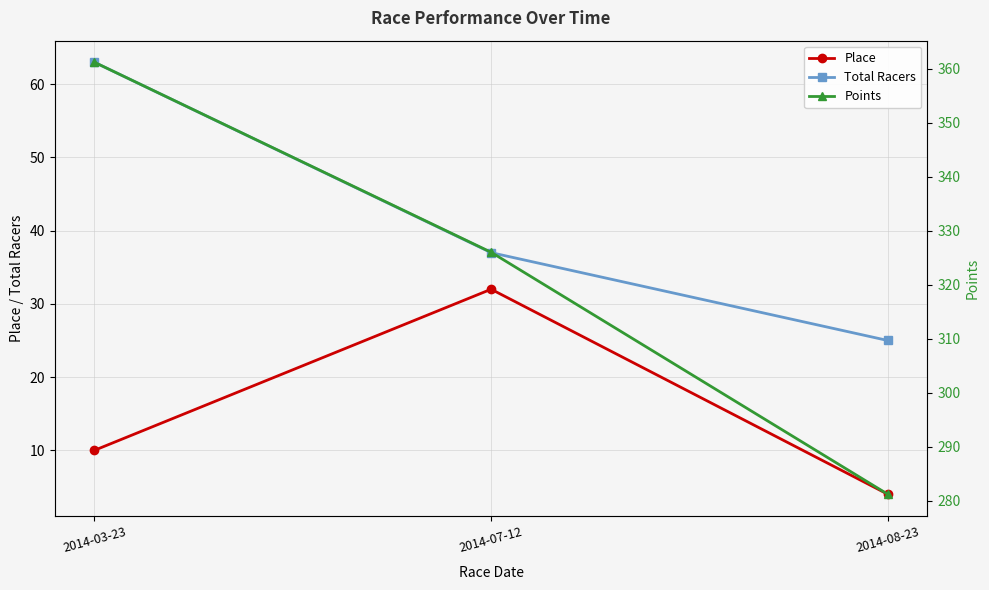

What is the value of the Total Racers point at the 3rd from the left?

25